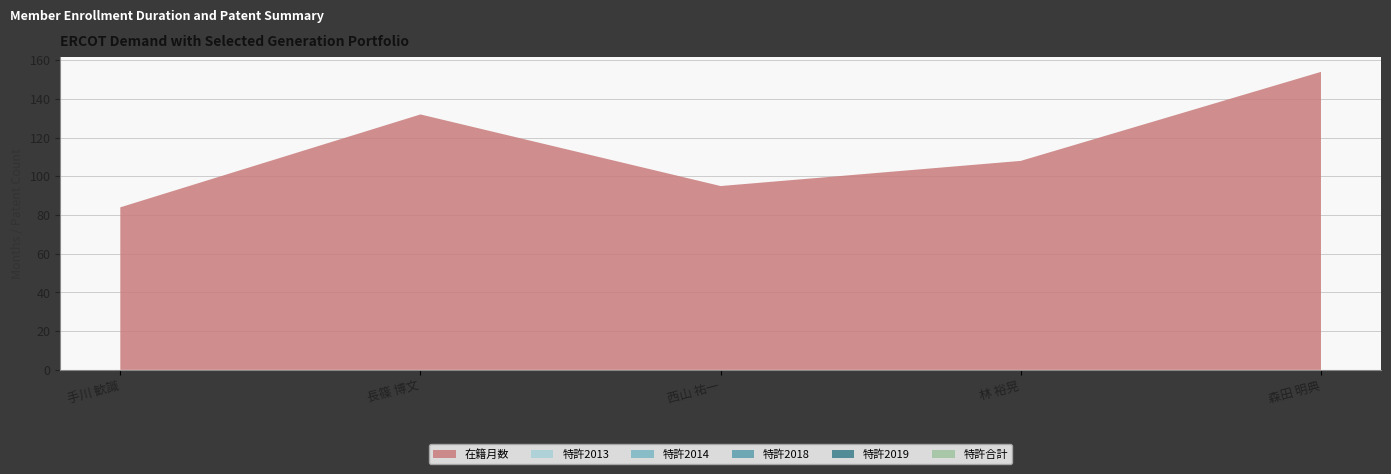

Reading left to right, extract all data points from this chart.

在籍月数: 手川 歓識=84	長篠 博文=132	西山 祐一=95	林 裕晃=108	森田 明典=154
特許2013: 手川 歓識=0	長篠 博文=0	西山 祐一=0	林 裕晃=0	森田 明典=0
特許2014: 手川 歓識=0	長篠 博文=0	西山 祐一=0	林 裕晃=0	森田 明典=0
特許2018: 手川 歓識=0	長篠 博文=0	西山 祐一=0	林 裕晃=0	森田 明典=0
特許2019: 手川 歓識=0	長篠 博文=0	西山 祐一=0	林 裕晃=0	森田 明典=0
特許合計: 手川 歓識=0	長篠 博文=0	西山 祐一=0	林 裕晃=0	森田 明典=0